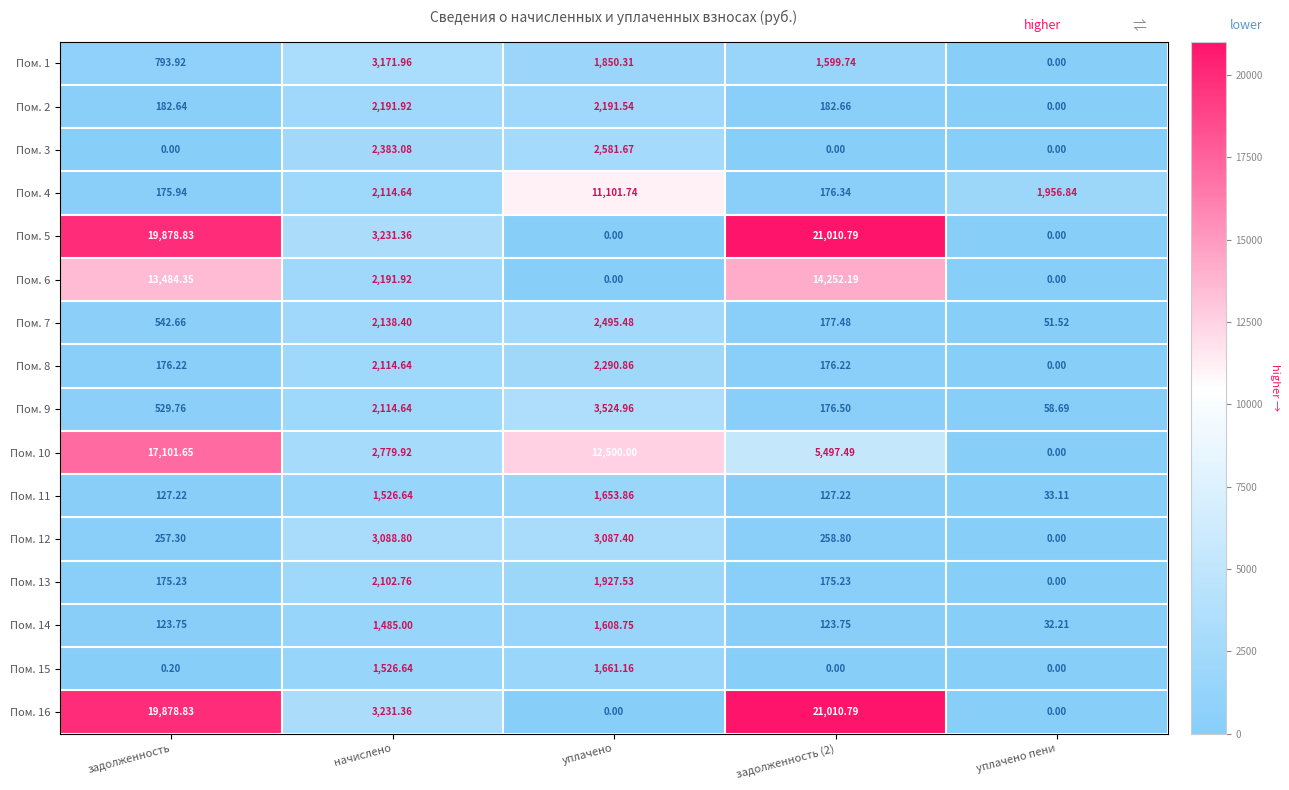

Is the value of Пом. 8 at уплачено пени greater than the value of Пом. 1 at уплачено?

No